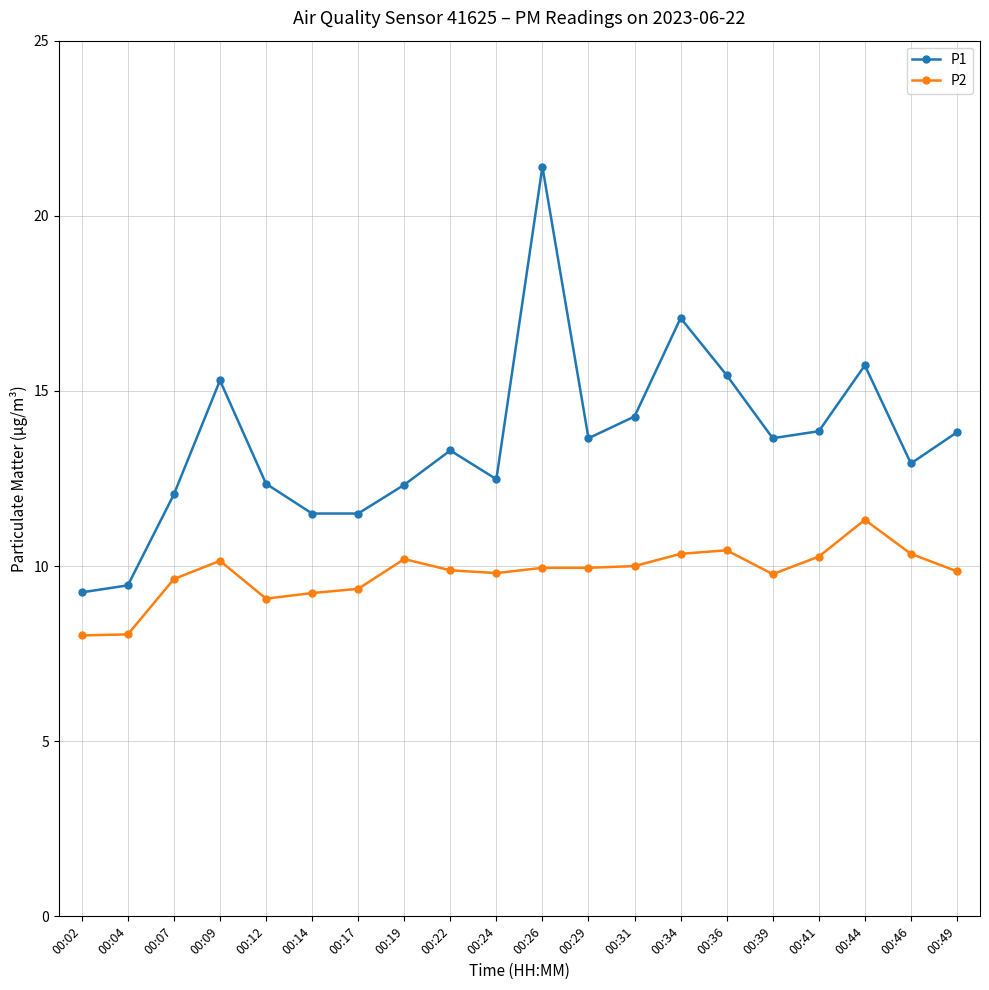

Does the chart have visible grid lines?

Yes